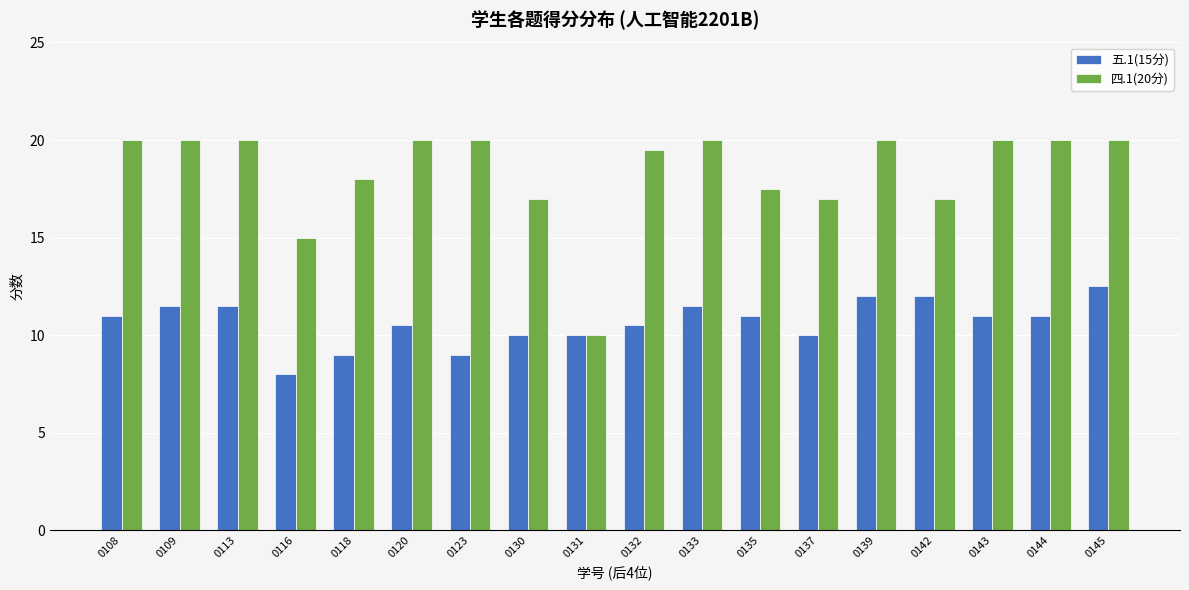

Reading right to left, list all the values displayed in this chart.

五.1(15分): 0145=12.5	0144=11.0	0143=11.0	0142=12.0	0139=12.0	0137=10.0	0135=11.0	0133=11.5	0132=10.5	0131=10.0	0130=10.0	0123=9.0	0120=10.5	0118=9.0	0116=8.0	0113=11.5	0109=11.5	0108=11.0
四.1(20分): 0145=20.0	0144=20.0	0143=20.0	0142=17.0	0139=20.0	0137=17.0	0135=17.5	0133=20.0	0132=19.5	0131=10.0	0130=17.0	0123=20.0	0120=20.0	0118=18.0	0116=15.0	0113=20.0	0109=20.0	0108=20.0